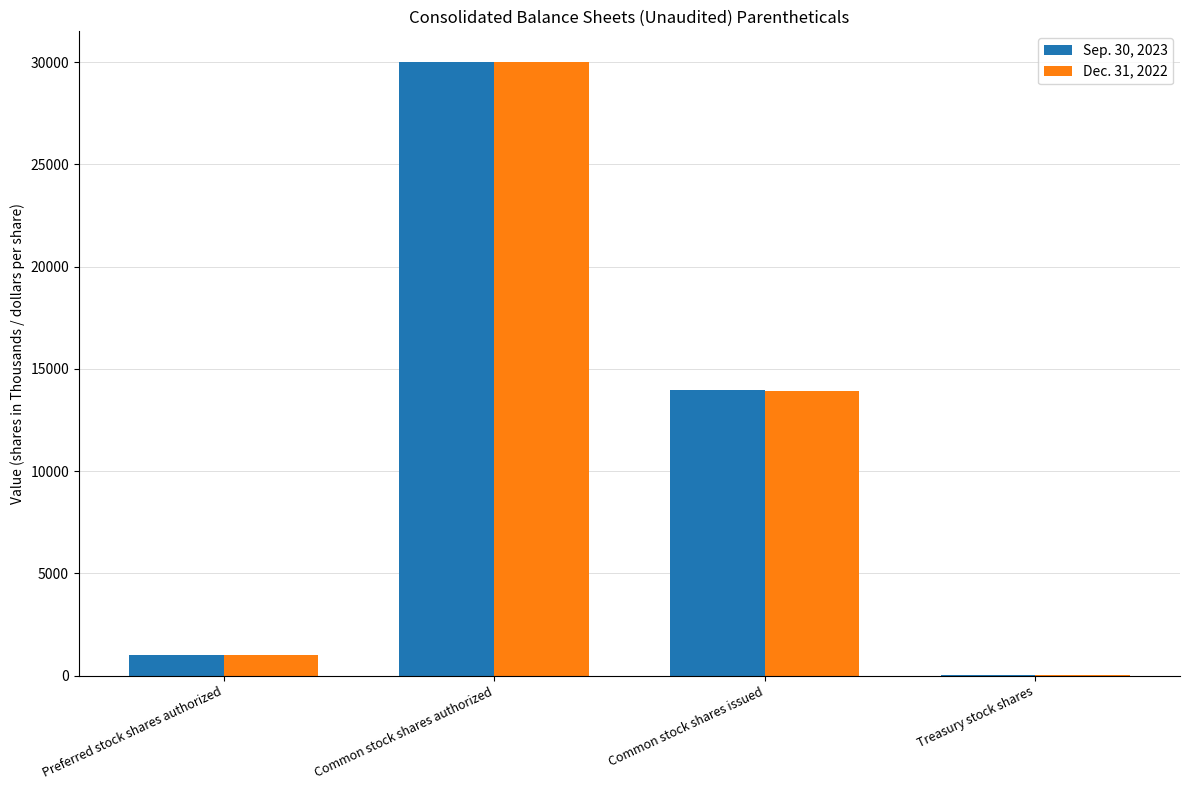

Reading right to left, what are all the values shown in this chart?

Sep. 30, 2023: 40	13982	30000	1000
Dec. 31, 2022: 40	13918	30000	1000